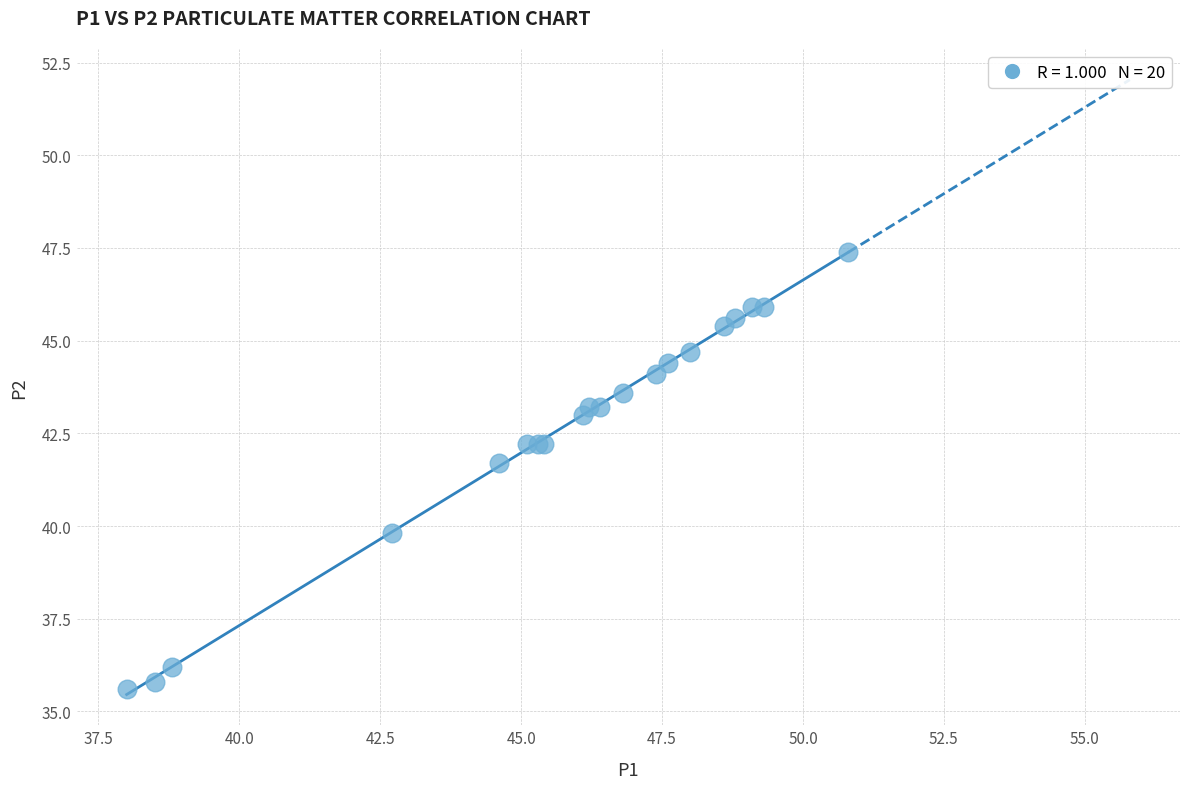

What Y value in the scatter plot is closest to 41?

41.7